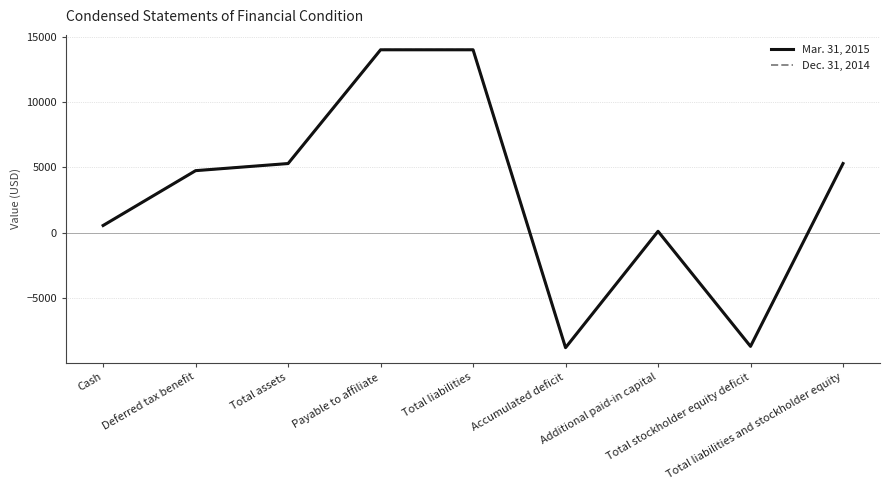

Which category has the lowest value in the Dec. 31, 2014 series?

Accumulated deficit